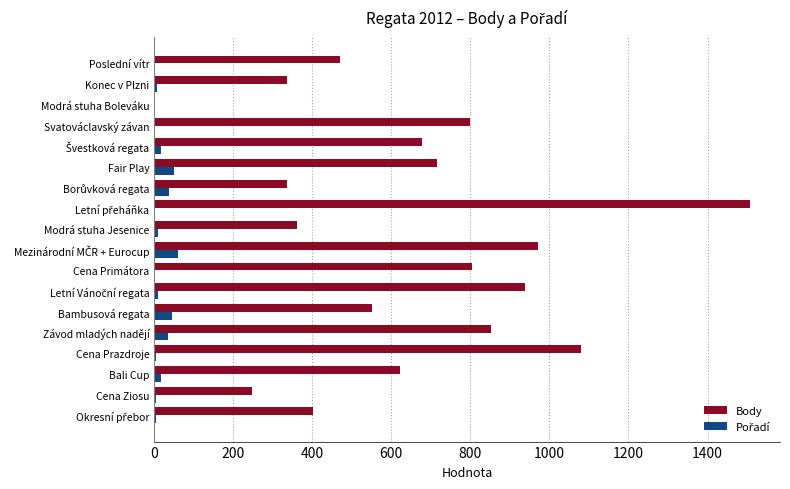

What is the greatest value displayed?

1508